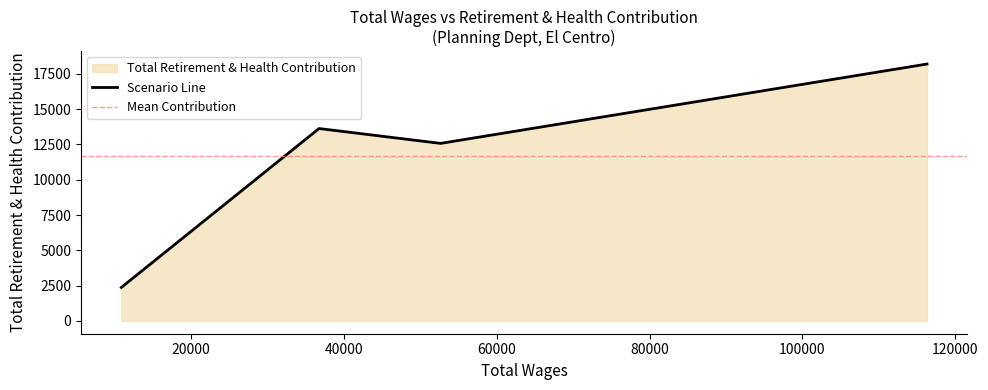

How many values are below 13631?

2